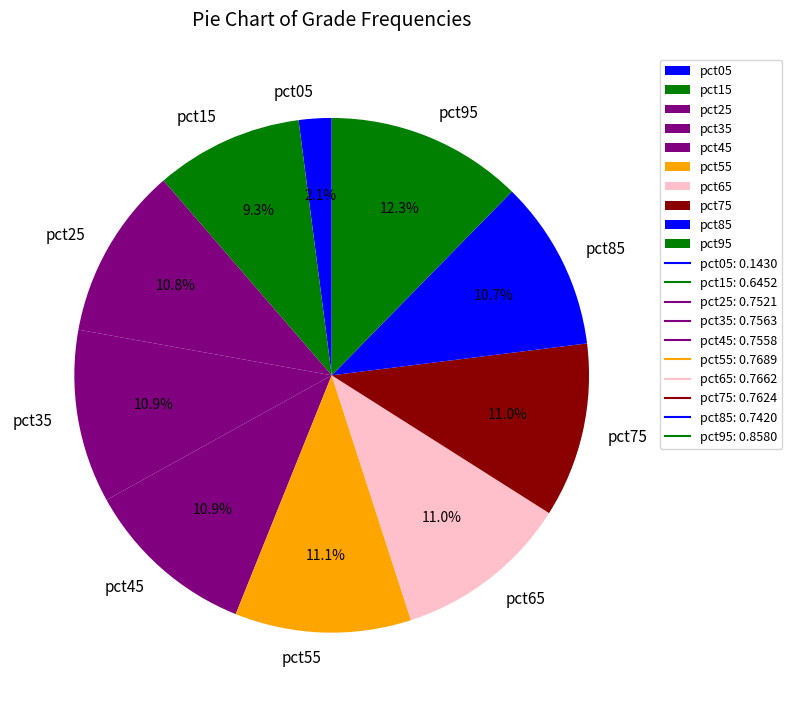

To the nearest percent, what is the difference between the pct85 and pct05 slice percentages?

9%